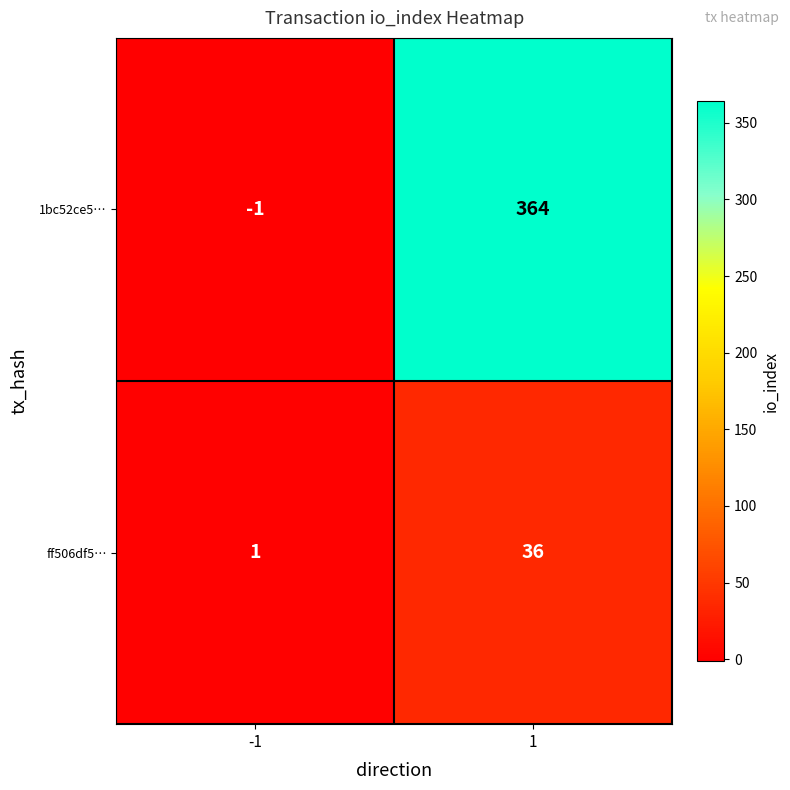

How many categories are shown in the chart?

2